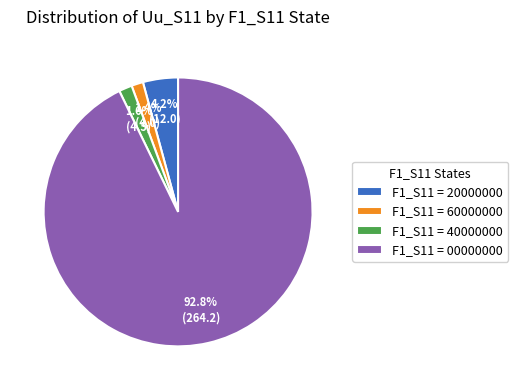

Is there a majority slice in this chart?

Yes